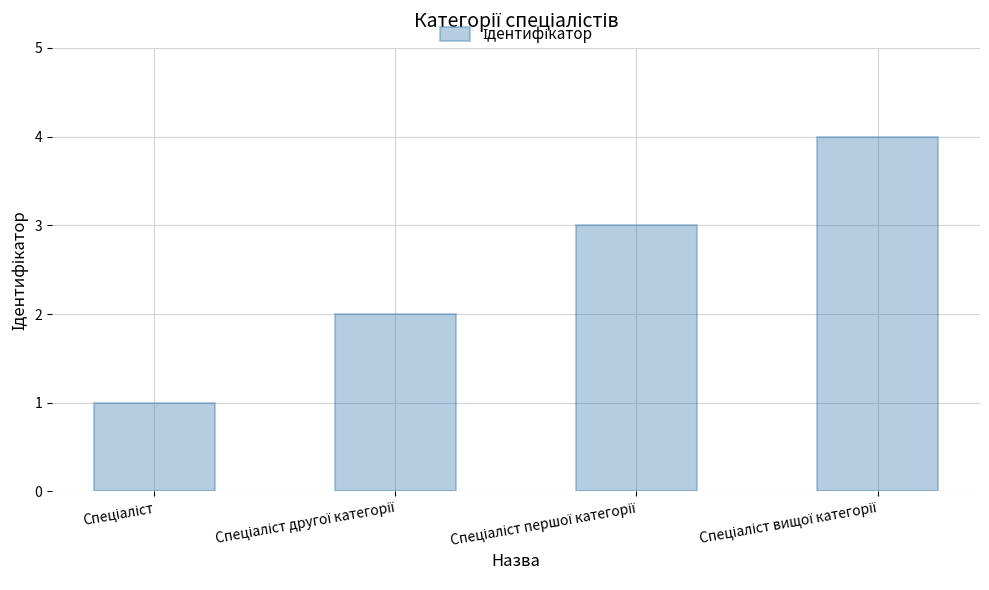

What is the greatest value displayed?

4